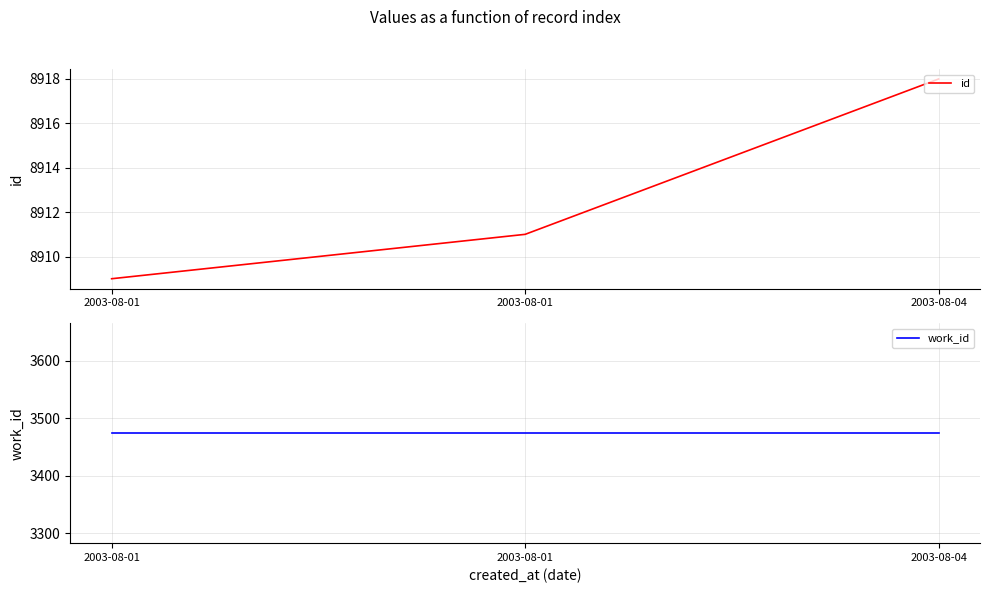

How many data points in id are less than 8911?

1